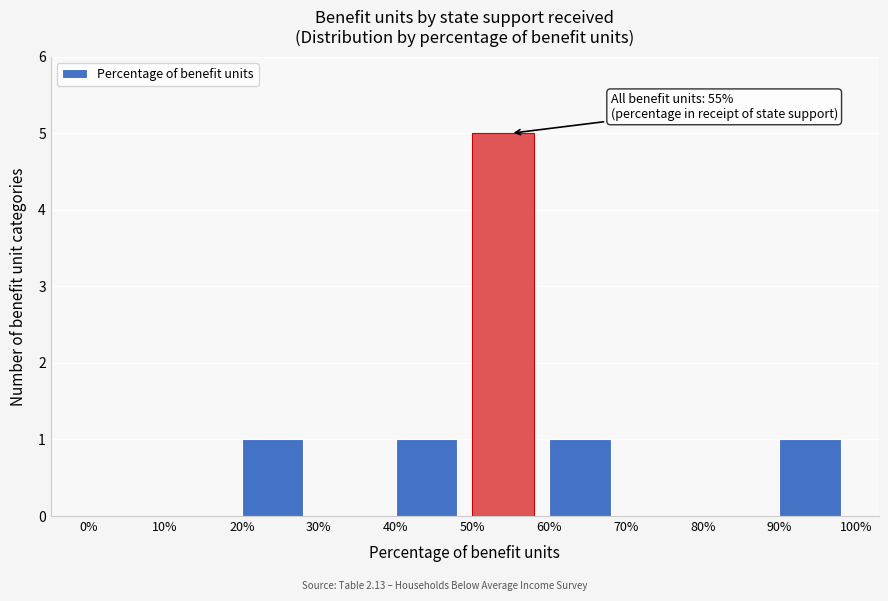

Over which range of the x-axis is the bar tallest?

50% to 60%